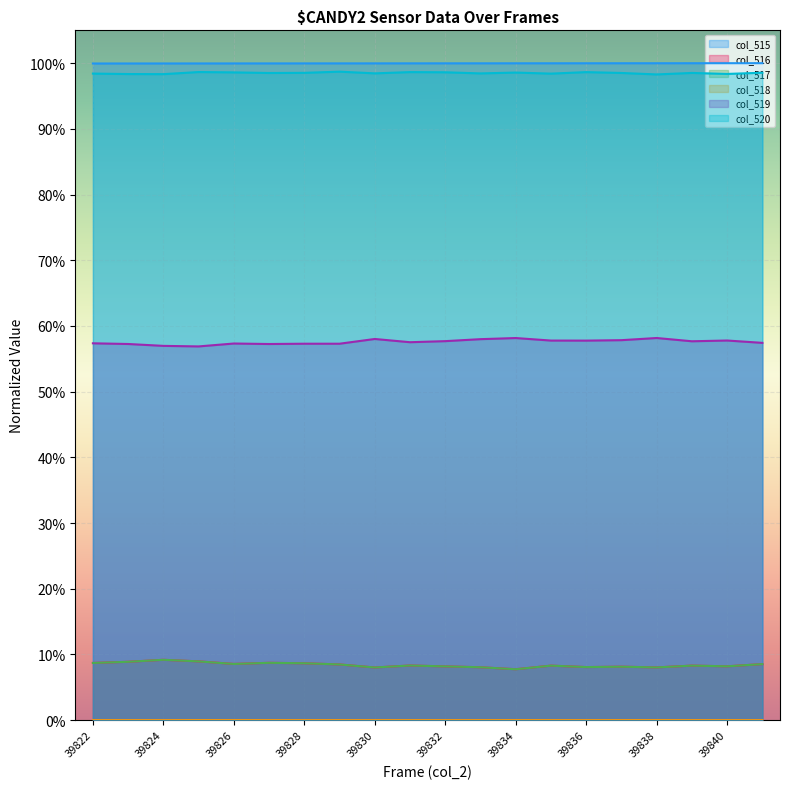

The value of col_516 at 39832 is 0.1. True or false?

True